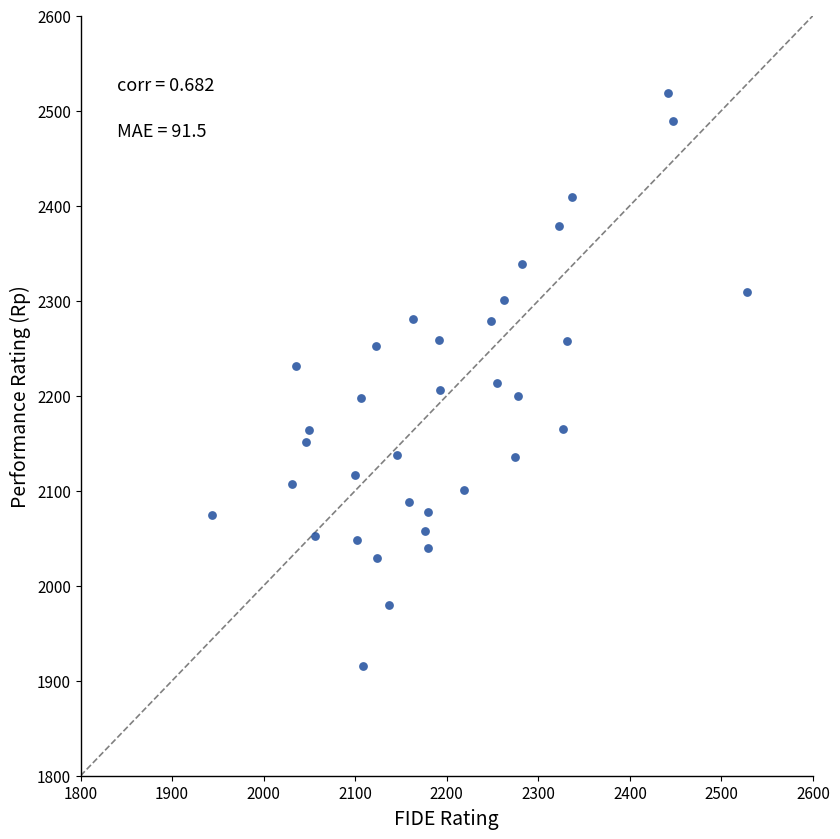

What is the range of X values (max minus min)?

584